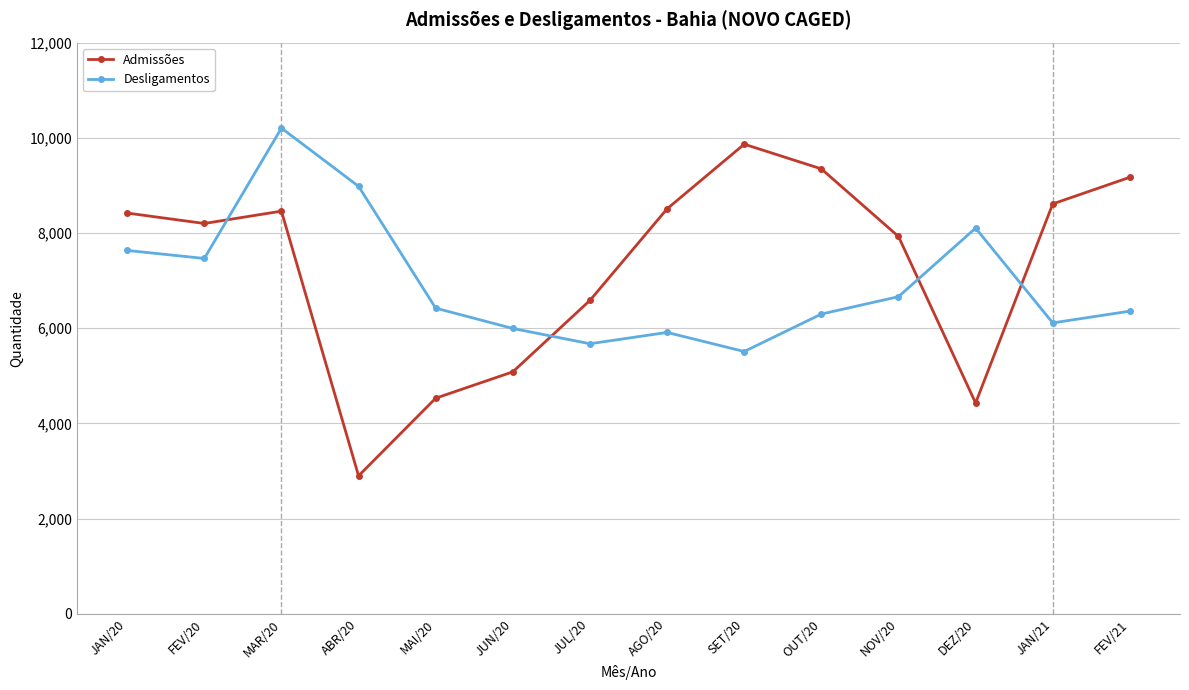

At how many categories does at least one series exceed 8303?

8